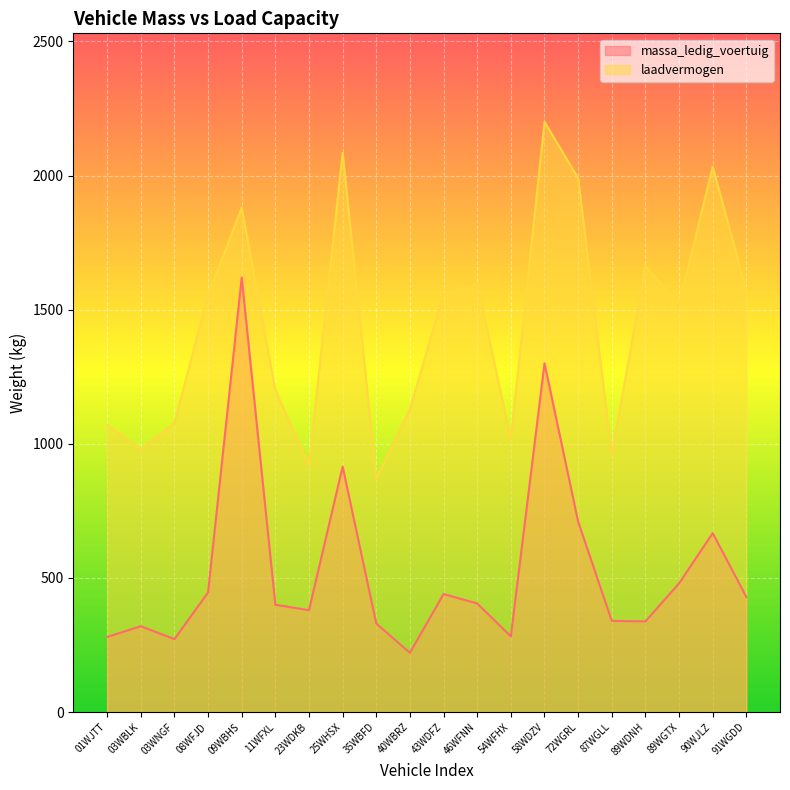

Reading left to right, extract all data points from this chart.

massa_ledig_voertuig: 280	320	272	446	1620	400	380	915	330	221	440	405	282	1300	710	340	338	480	667	429
laadvermogen: 1070	980	1078	1554	1880	1200	920	2085	870	1129	1560	1595	1018	2200	1990	960	1662	1520	2033	1571